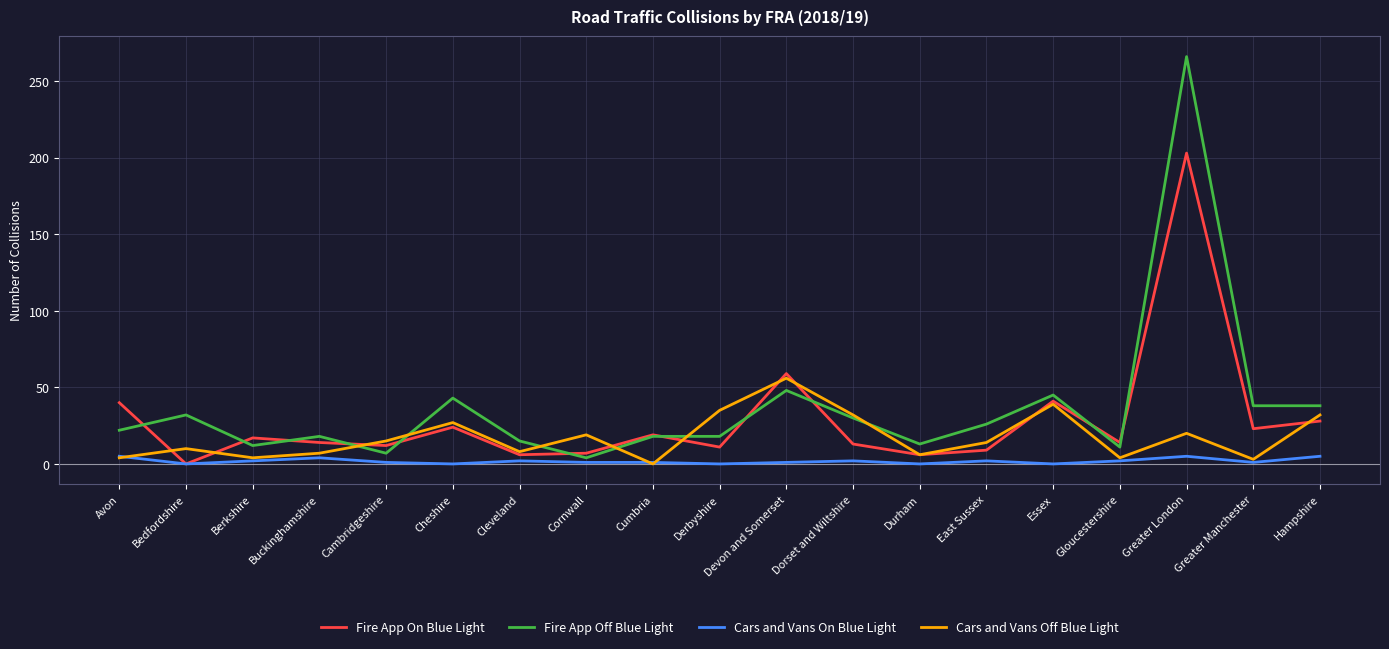

List the series in order of their overall mean, lowest first.

Cars and Vans On Blue Light, Cars and Vans Off Blue Light, Fire App On Blue Light, Fire App Off Blue Light